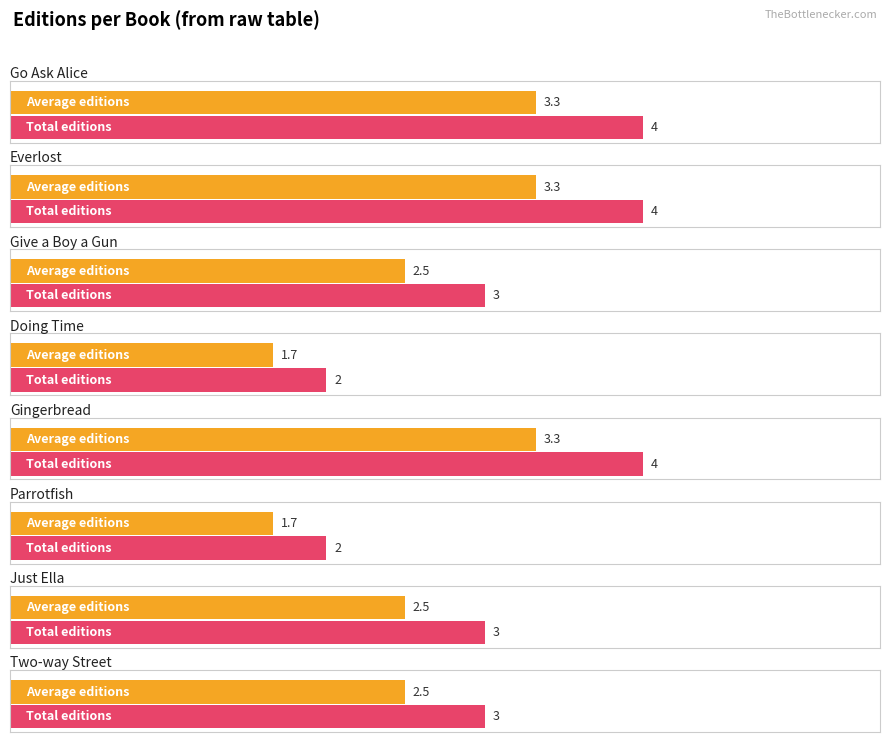

What is the average value?

3